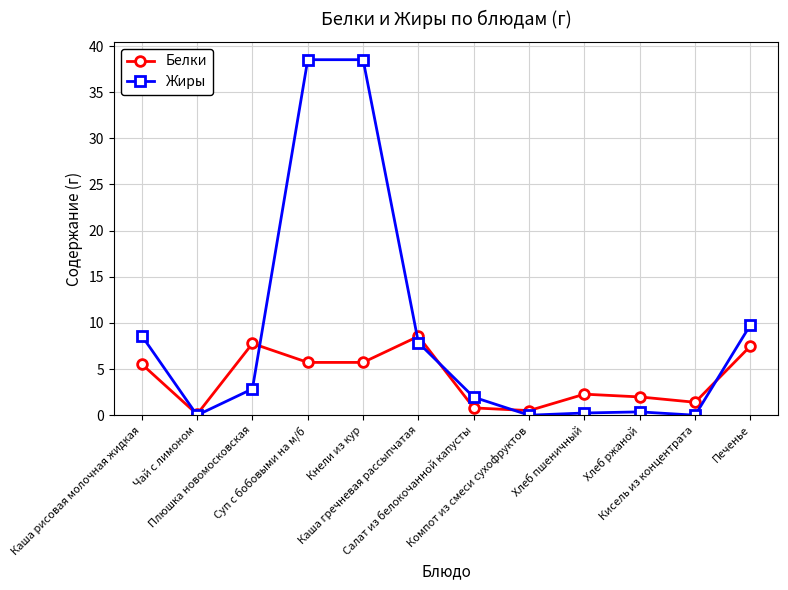

Is it true that Белки equals 2.0 at Хлеб ржаной?

True